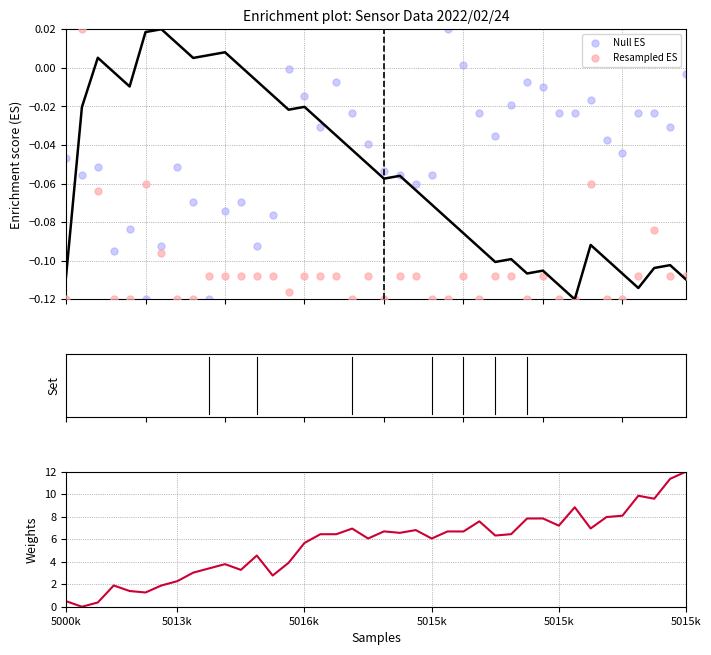

What is the total value across all series at 32?

8.7